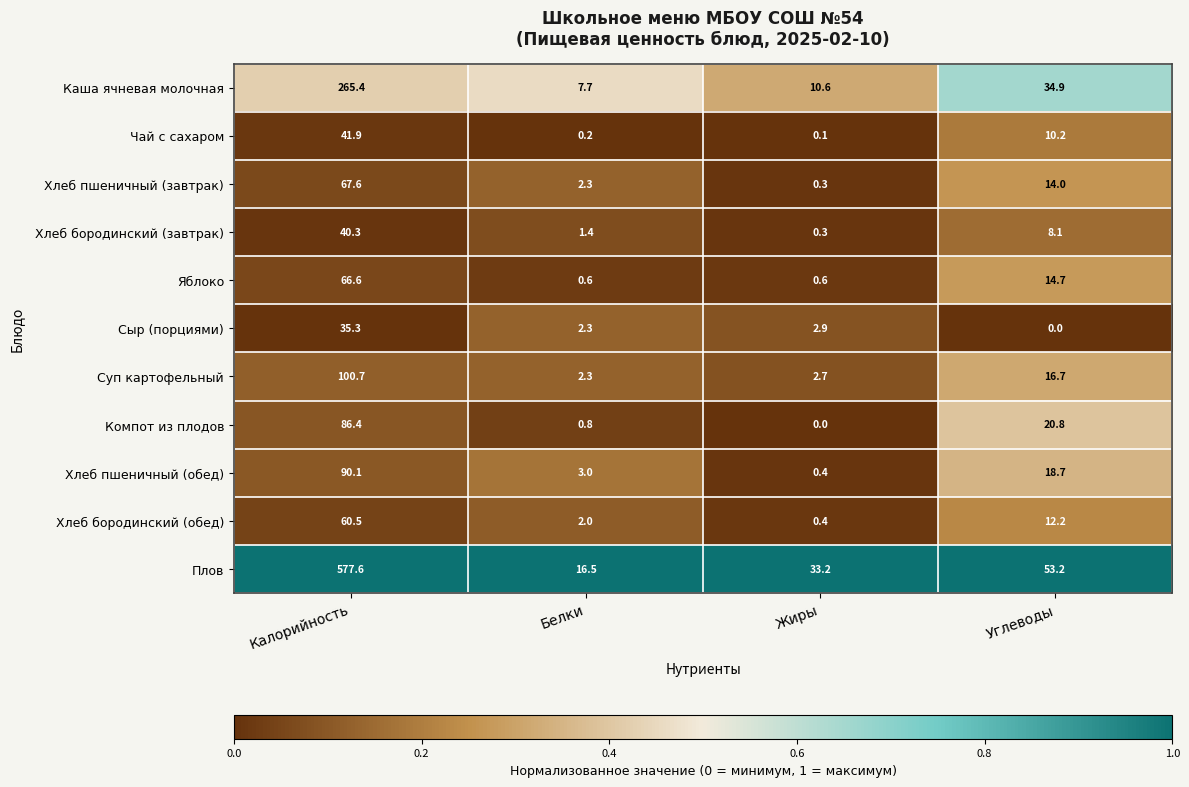

Which series has the largest range (max minus min)?

Плов